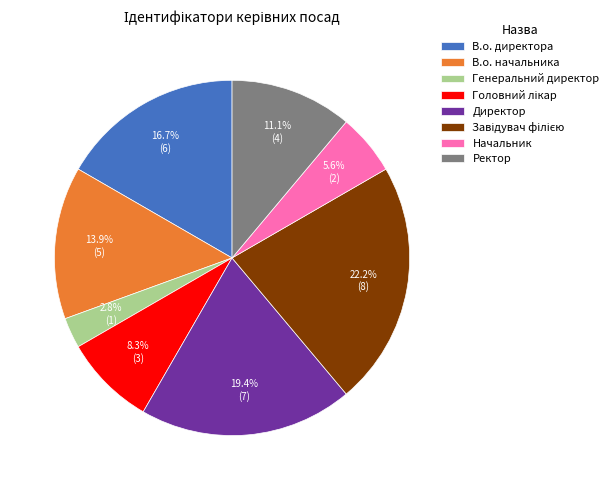

What is the ratio of the value at В.о. директора to the value at Директор?

0.9